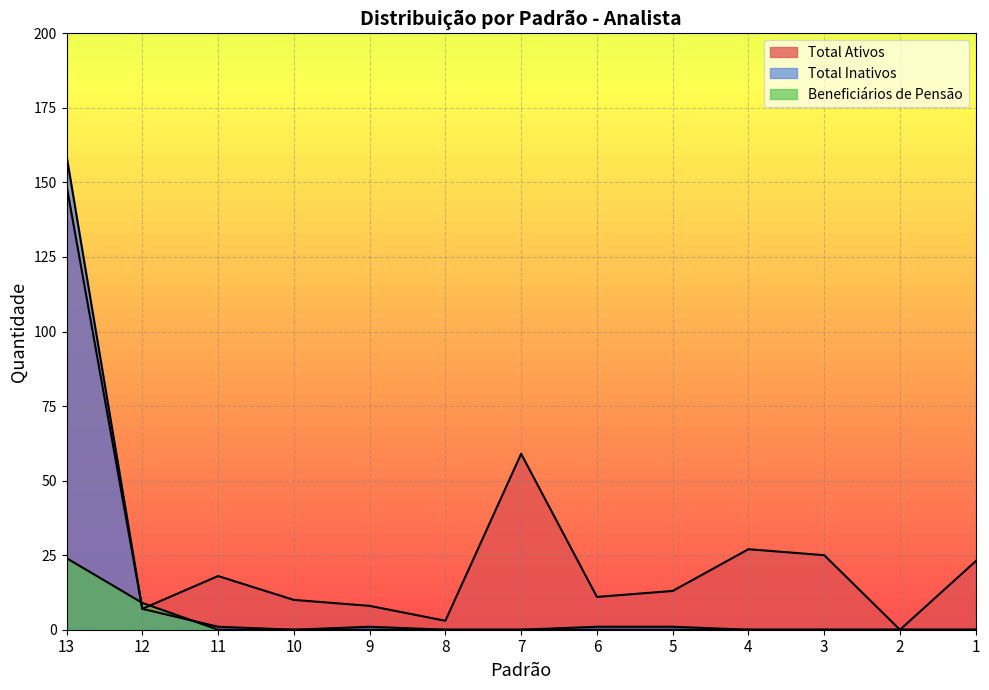

What is the total value across all series at 10?

10